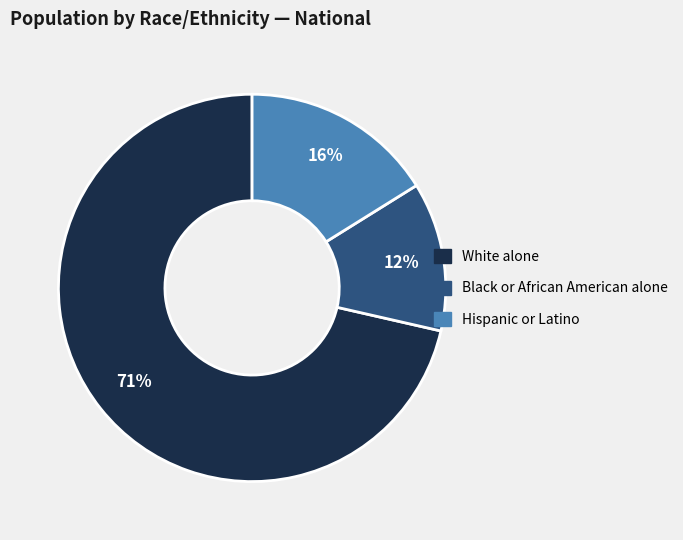

Which has a higher value, Hispanic or Latino or White alone?

White alone